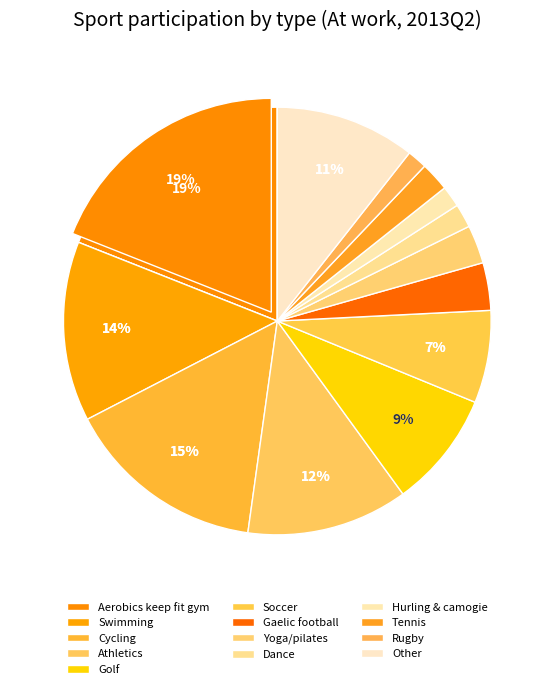

To the nearest percent, what is the difference between the Gaelic football and Soccer slice percentages?

3%